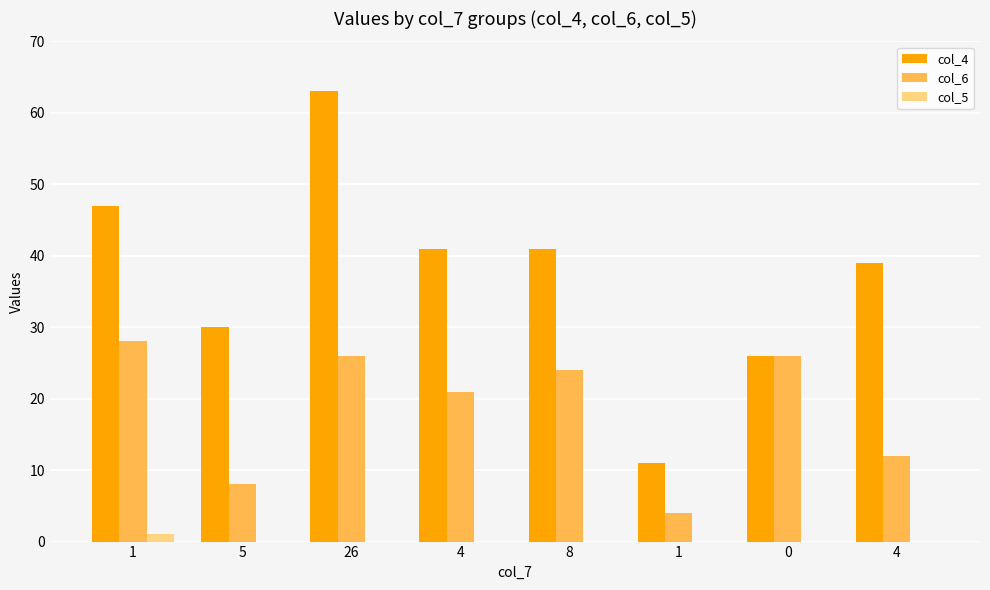

Count the number of categories in the chart.

8